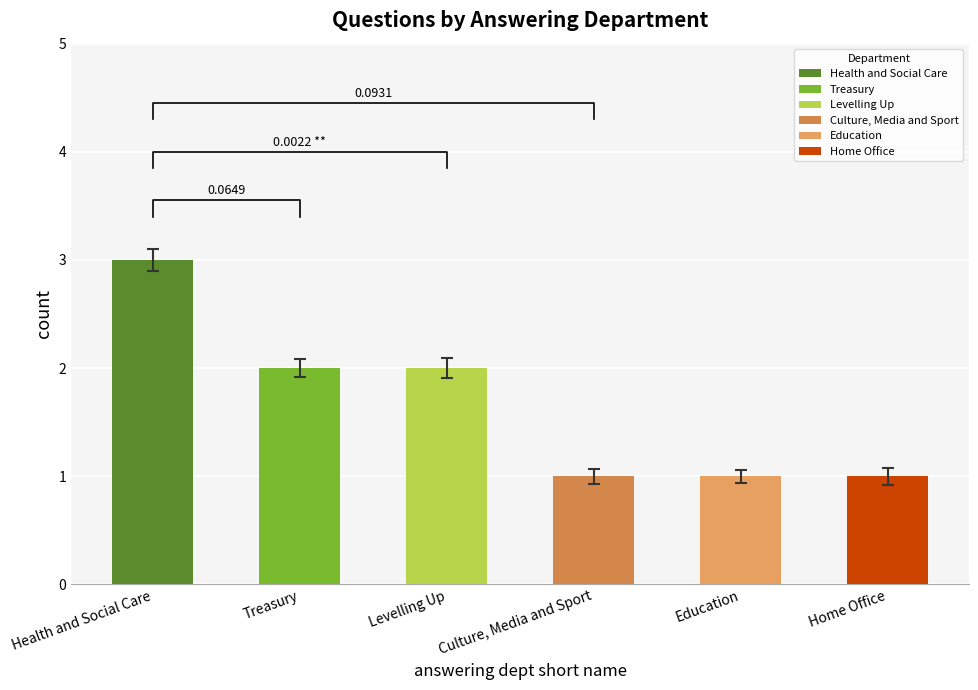

Between Treasury and Levelling Up, which is larger?

Treasury